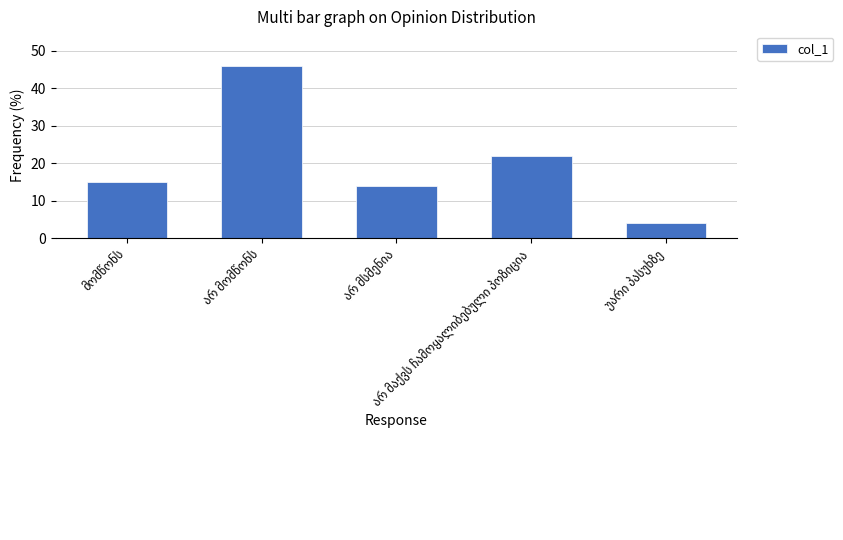

What is the minimum value shown in the chart?

4